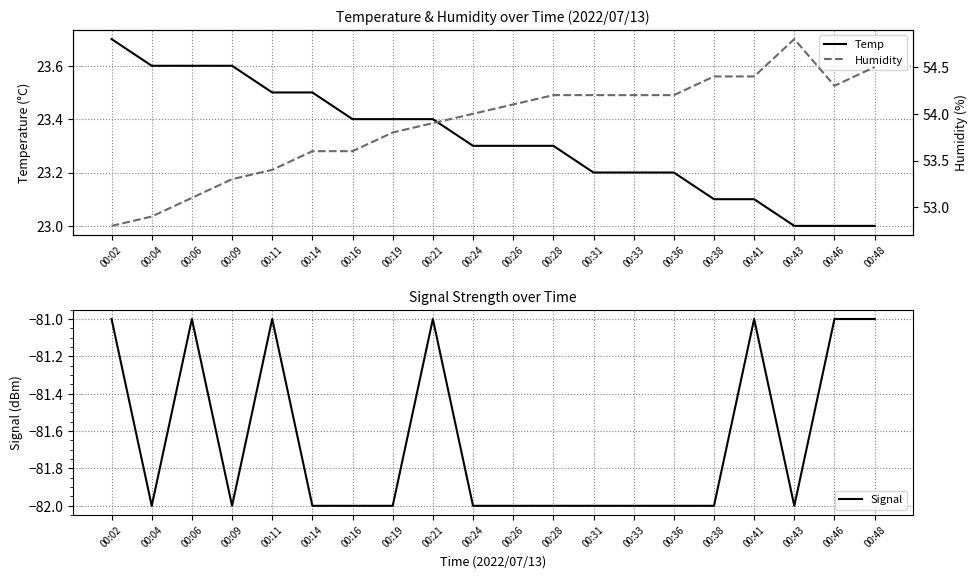

Which series has the widest spread of values?

Humidity